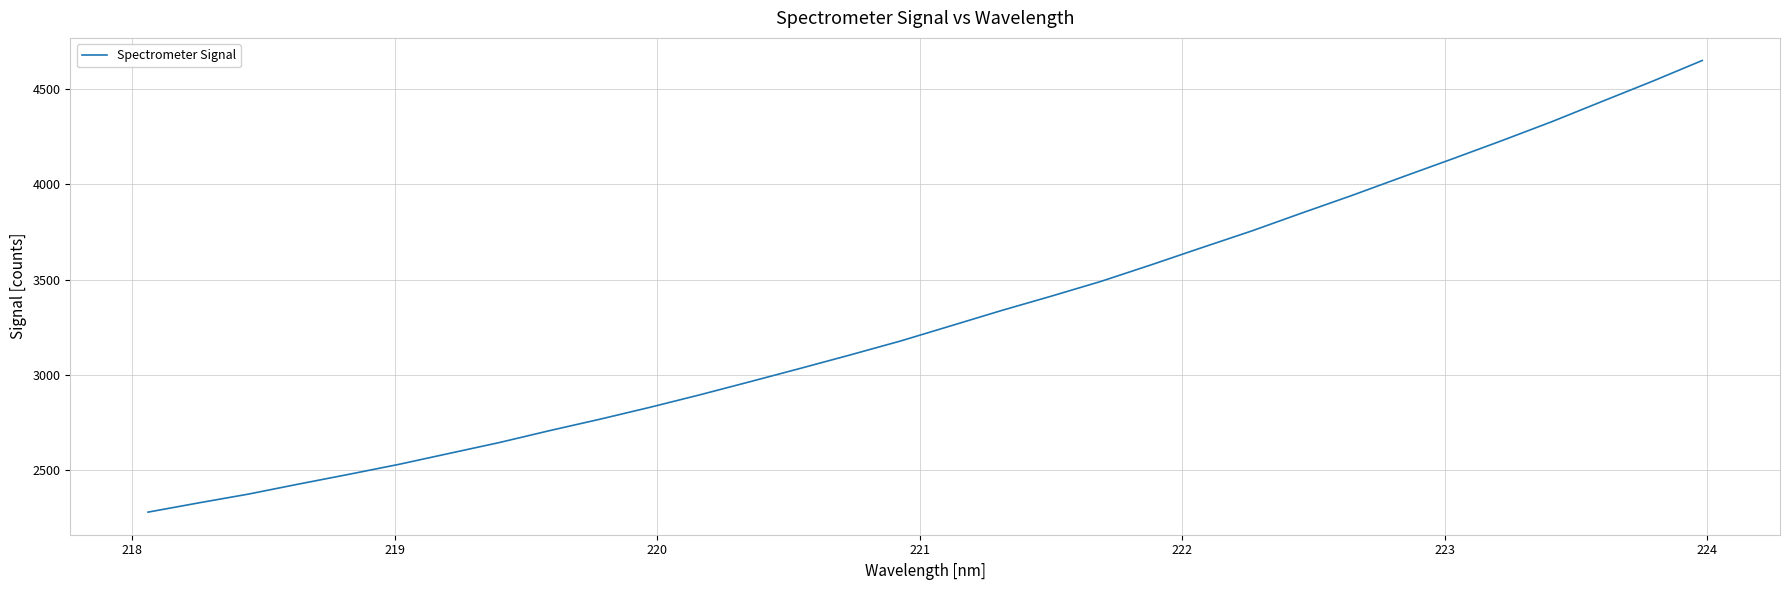

What is the difference between the maximum and minimum values?

2367.8